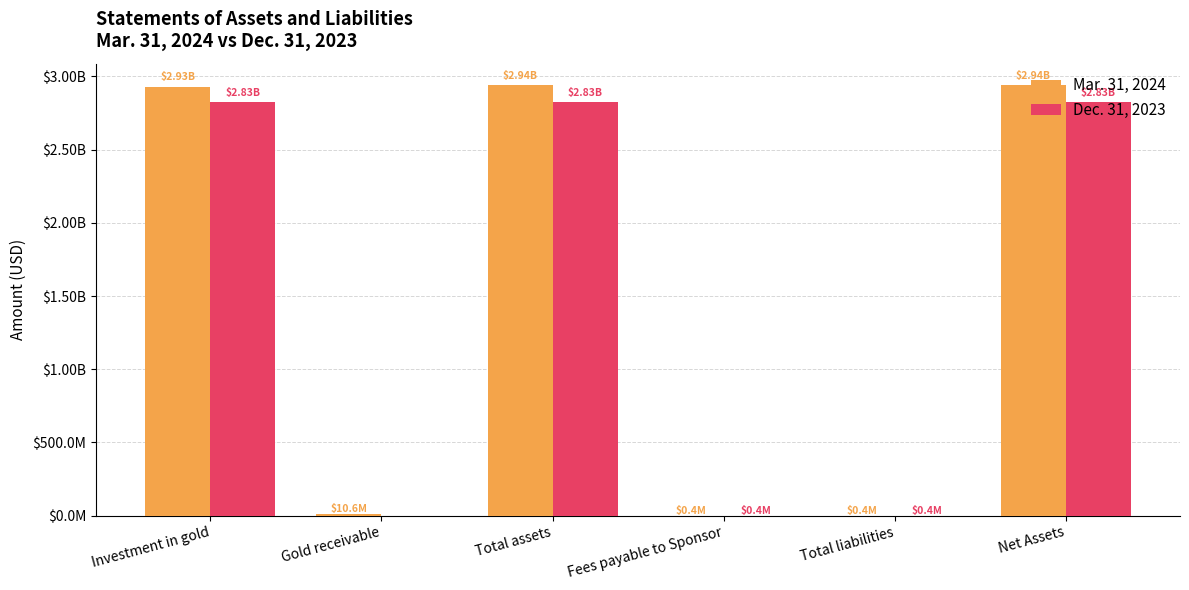

Which series has the largest total across all categories?

Mar. 31, 2024